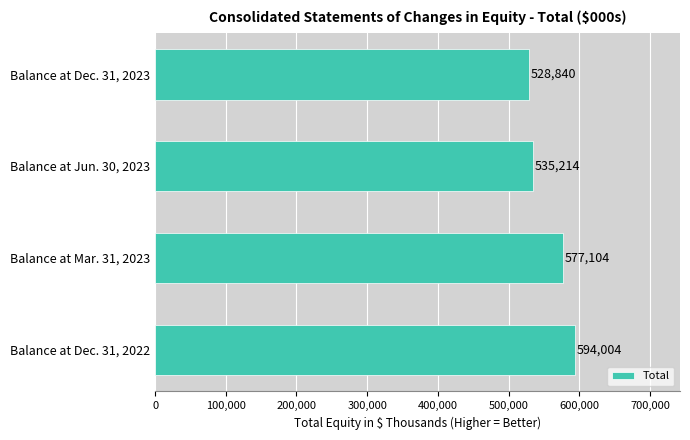

The value at Balance at Jun. 30, 2023 is 535214. True or false?

True